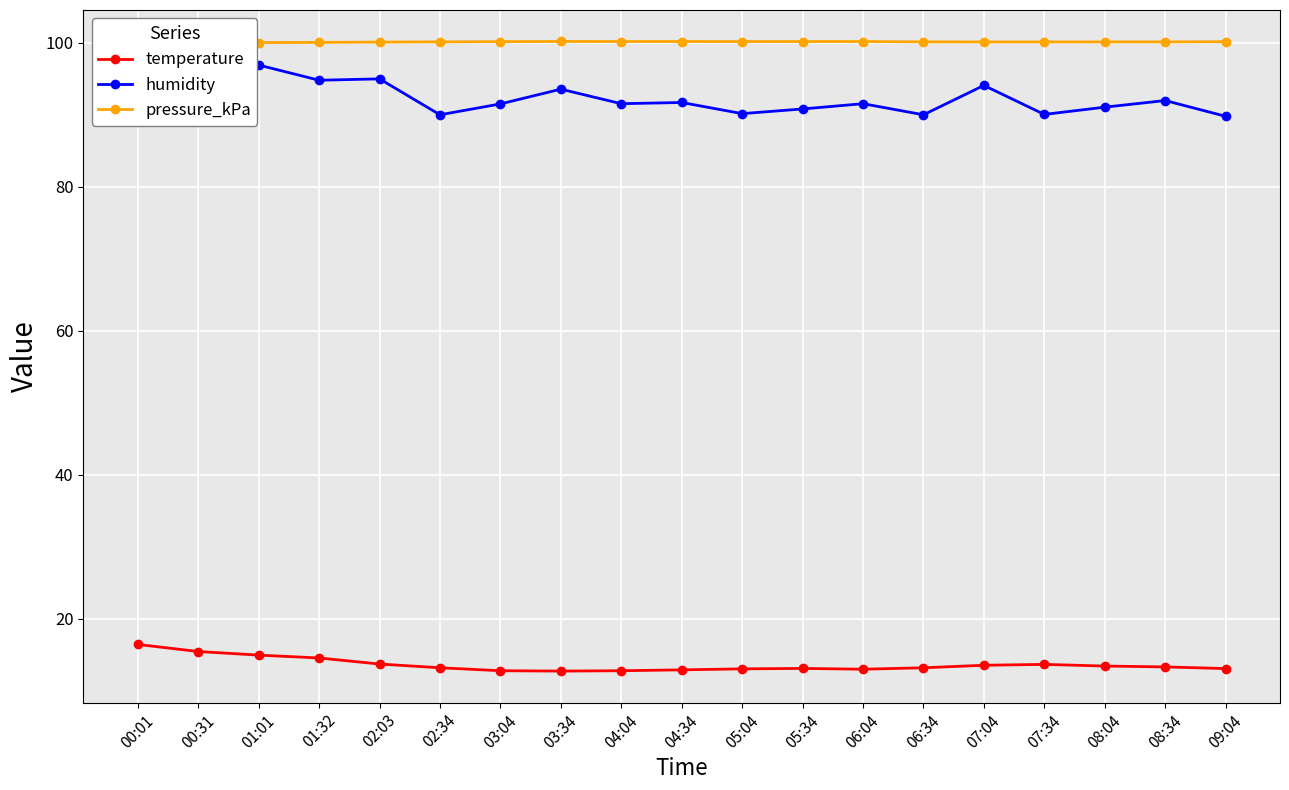

True or false: humidity and pressure_kPa intersect in this chart.

False